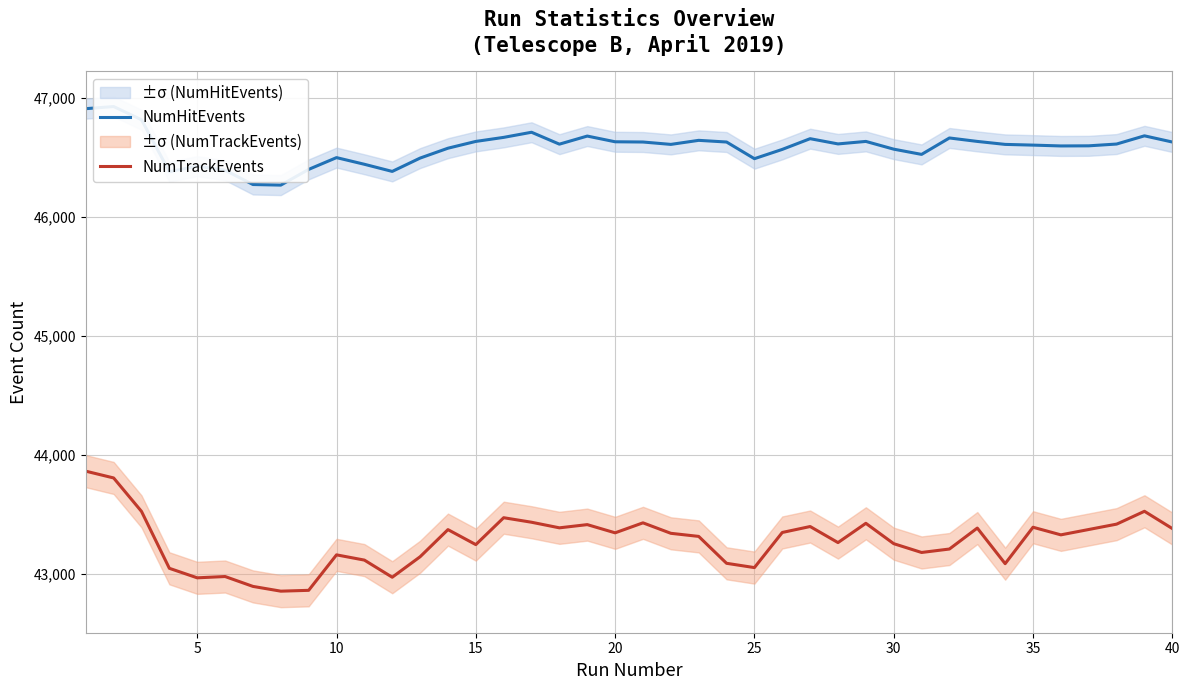

True or false: NumTrackEvents and NumHitEvents intersect in this chart.

False